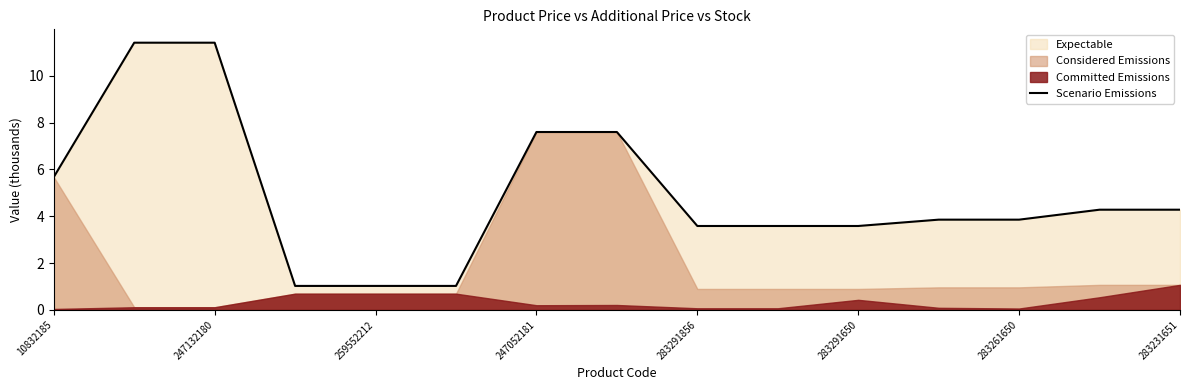

What is the maximum value for Scenario Emissions?

11.4